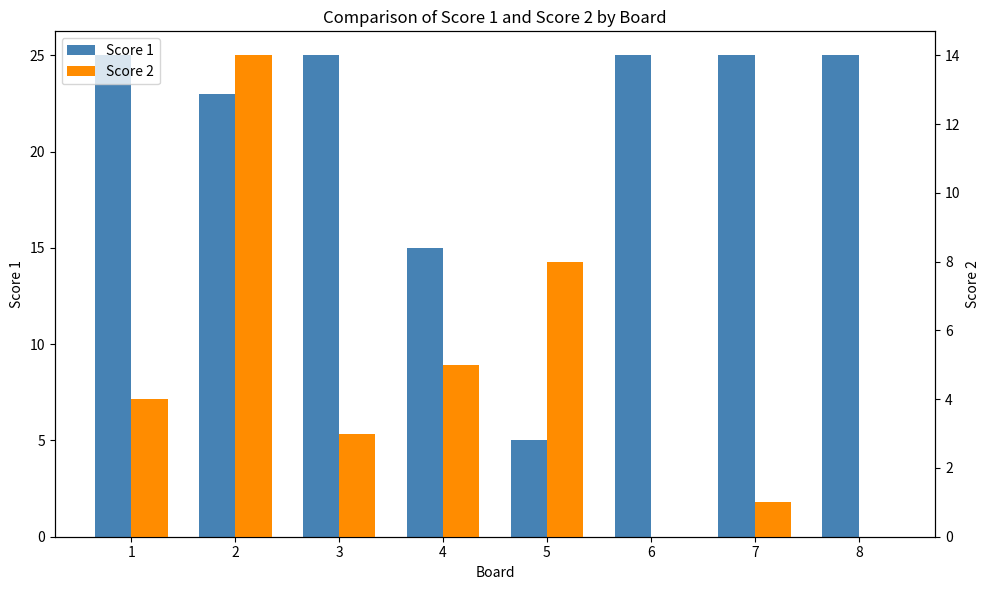

What are all the series names shown in the legend?

Score 1, Score 2